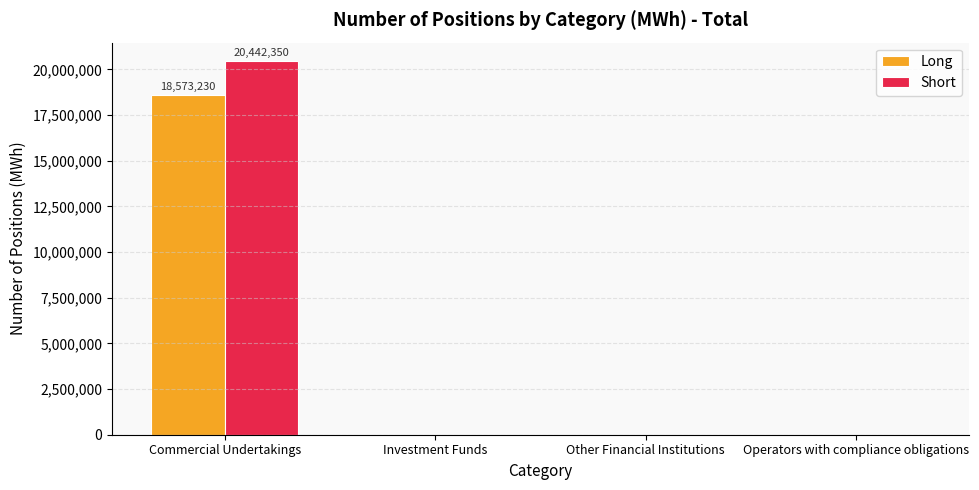

What is the difference between the Long values at Investment Funds and Commercial Undertakings?

18573230